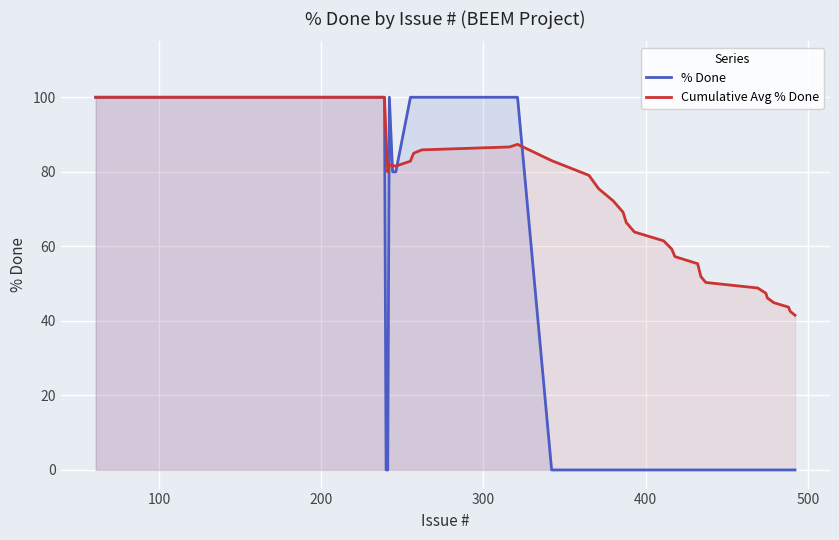

Reading left to right, transcribe all the data shown in this chart.

% Done: 100.0	100.0	100.0	100.0	100.0	100.0	100.0	100.0	0.0	0.0	100.0	80.0	80.0	100.0	100.0	100.0	100.0	100.0	100.0	0.0	0.0	0.0	0.0	0.0	0.0	0.0	0.0	0.0	0.0	0.0	0.0	0.0	0.0	0.0	0.0	0.0	0.0	0.0	0.0	0.0
Cumulative Avg % Done: 100.0	100.0	100.0	100.0	100.0	100.0	100.0	100.0	88.9	80.0	81.8	81.7	81.5	82.9	84.0	85.0	85.9	86.7	87.4	83.0	79.0	75.5	72.2	69.2	66.4	63.8	61.5	59.3	57.2	55.3	53.5	51.9	50.3	48.8	47.4	46.1	44.9	43.7	42.6	41.5